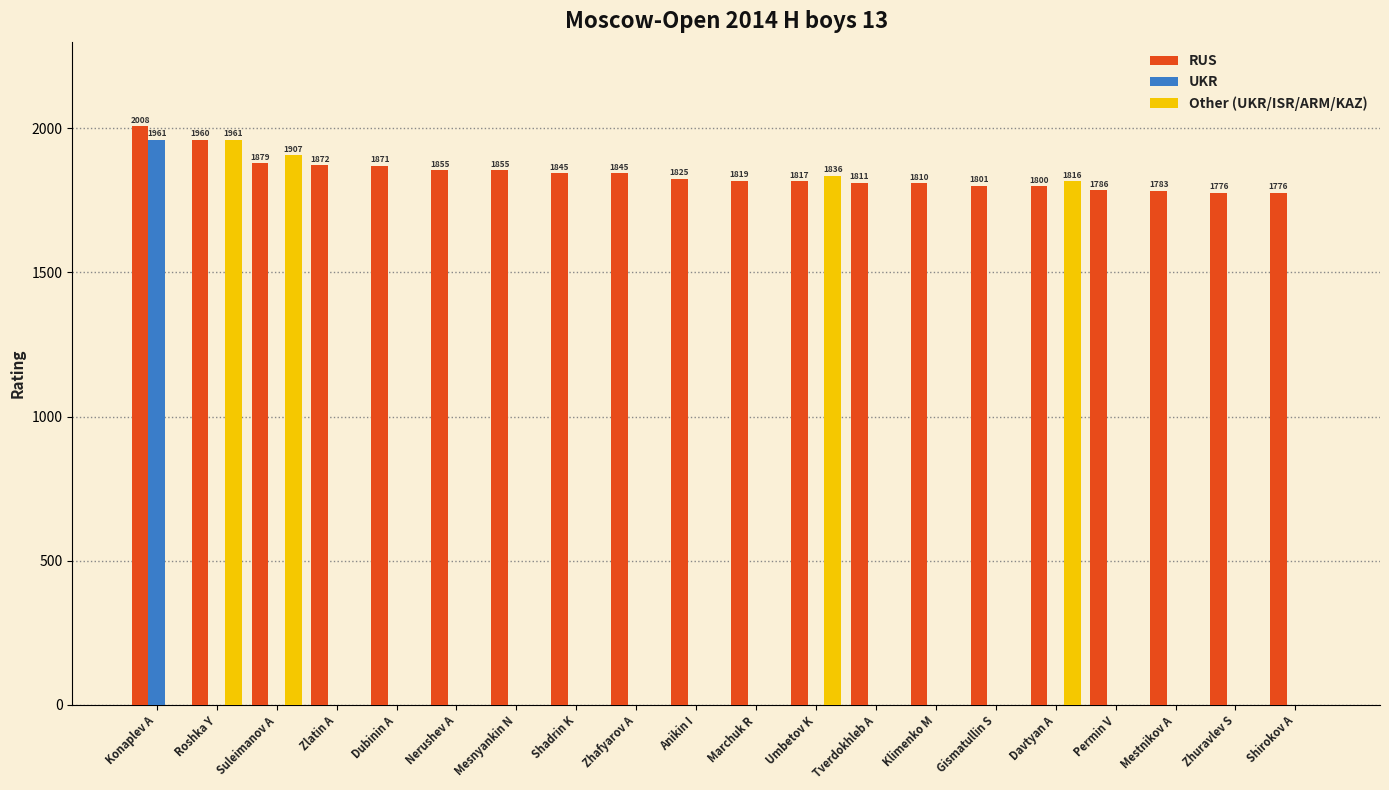

What is the maximum value shown in the chart?

2008